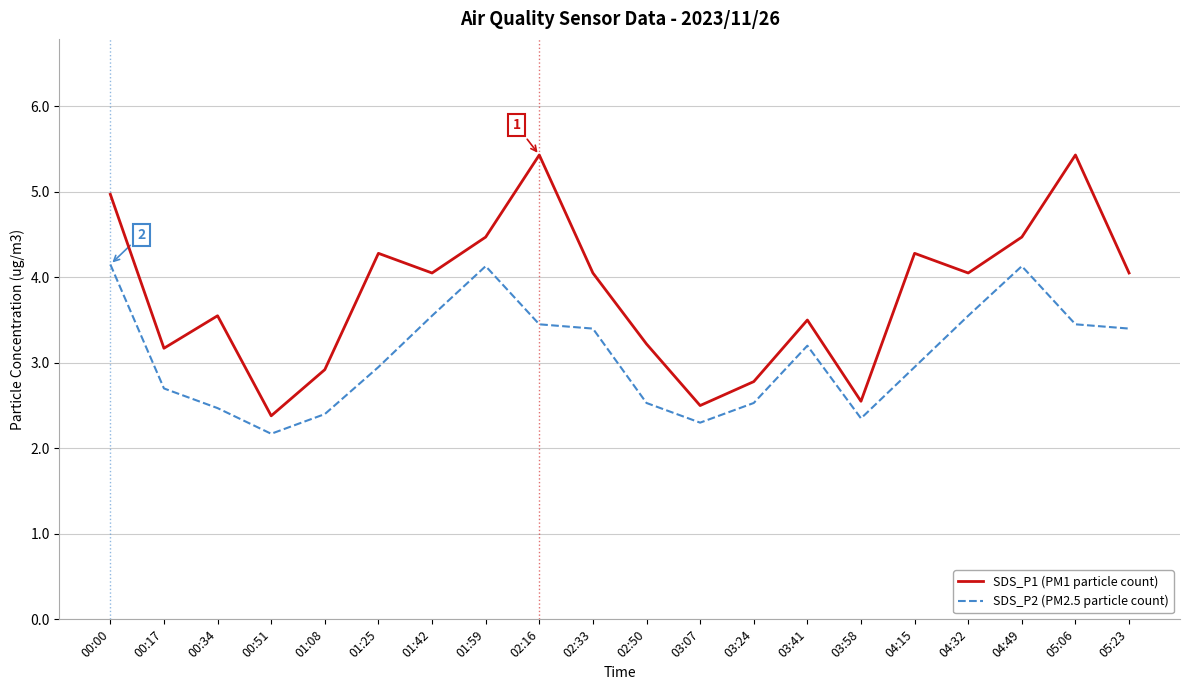

What is the total value across all series at 03:58?

4.9